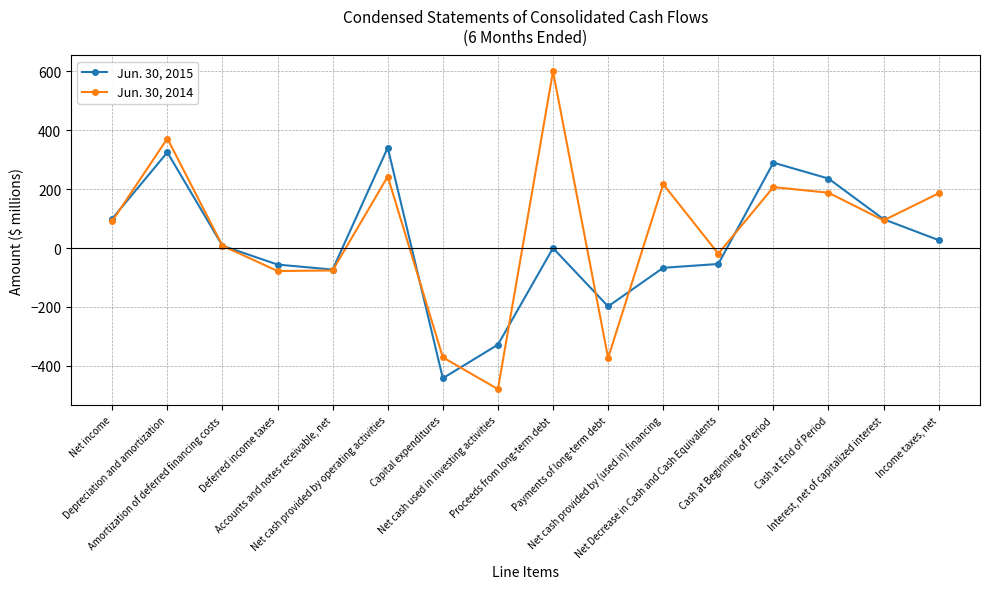

Which series has the largest range (max minus min)?

Jun. 30, 2014